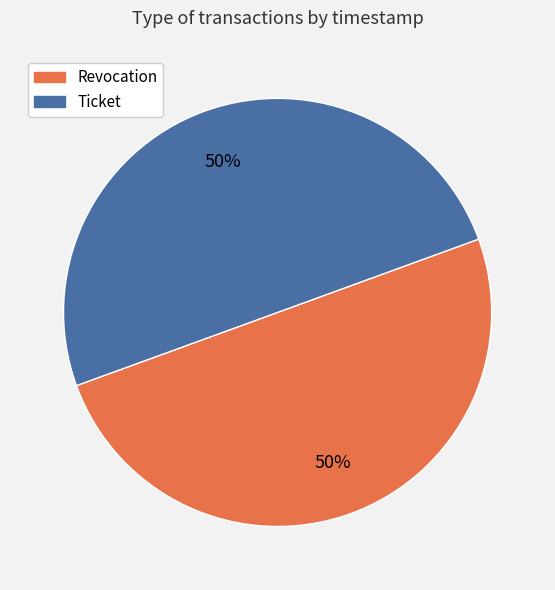

To the nearest percent, what is the average slice percentage?

50%